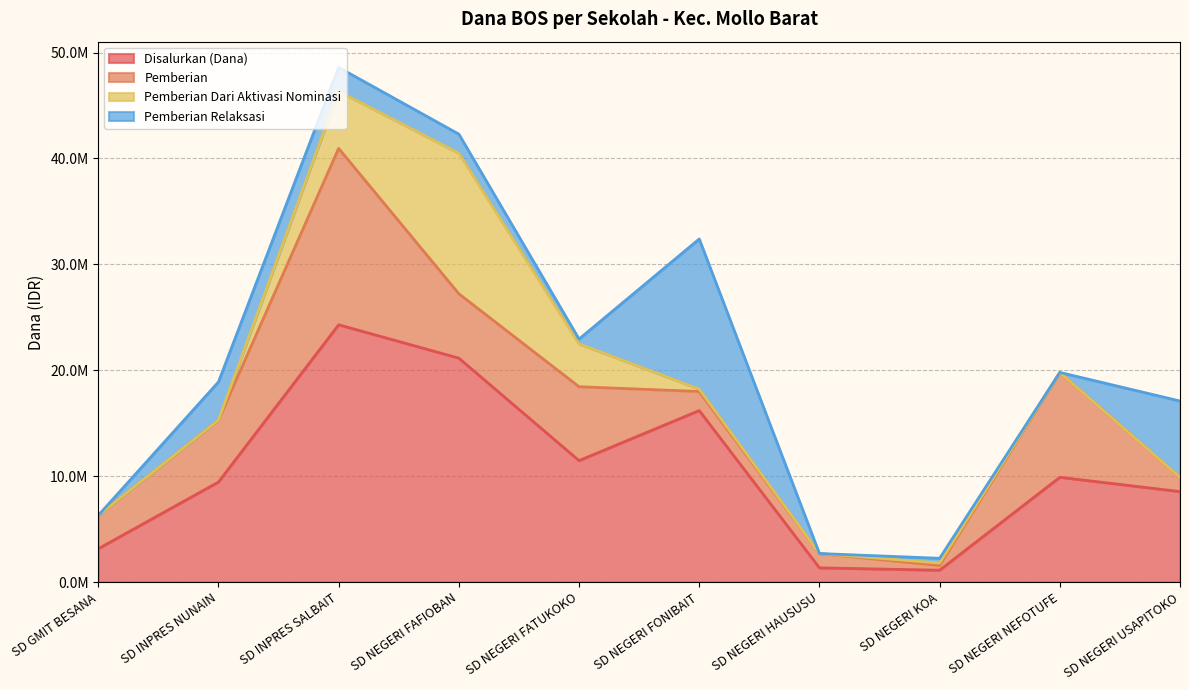

Rank the categories by Pemberian value from lowest to highest.

SD NEGERI KOA, SD NEGERI HAUSUSU, SD NEGERI USAPITOKO, SD NEGERI FONIBAIT, SD GMIT BESANA, SD INPRES NUNAIN, SD NEGERI FAFIOBAN, SD NEGERI FATUKOKO, SD NEGERI NEFOTUFE, SD INPRES SALBAIT